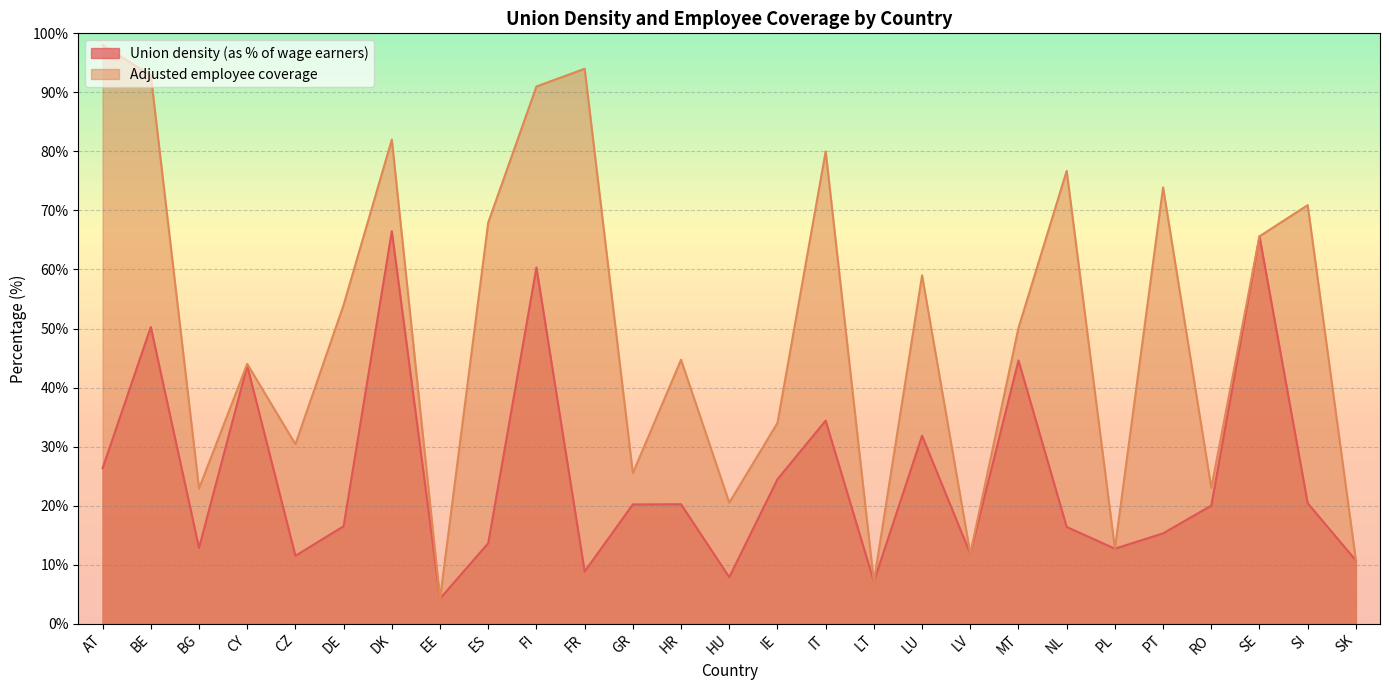

What position from the right is RO?

4